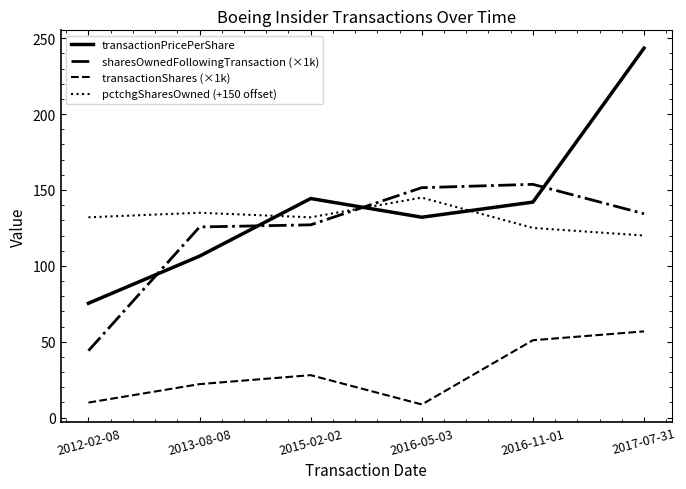

Where is the first local maximum for transactionShares (×1k)?

2015-02-02